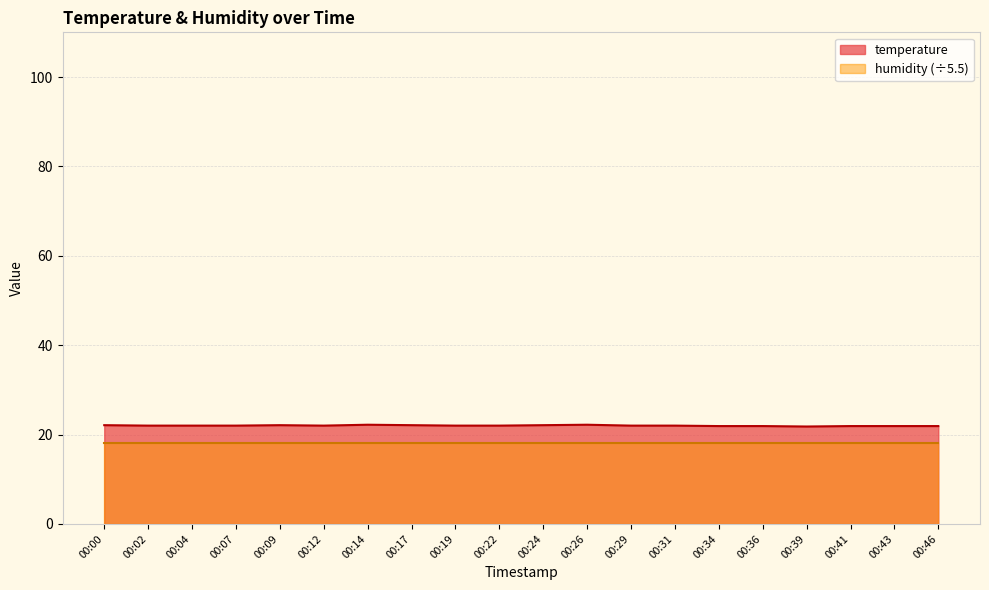

At which category does the data reach its first local valley?

00:12